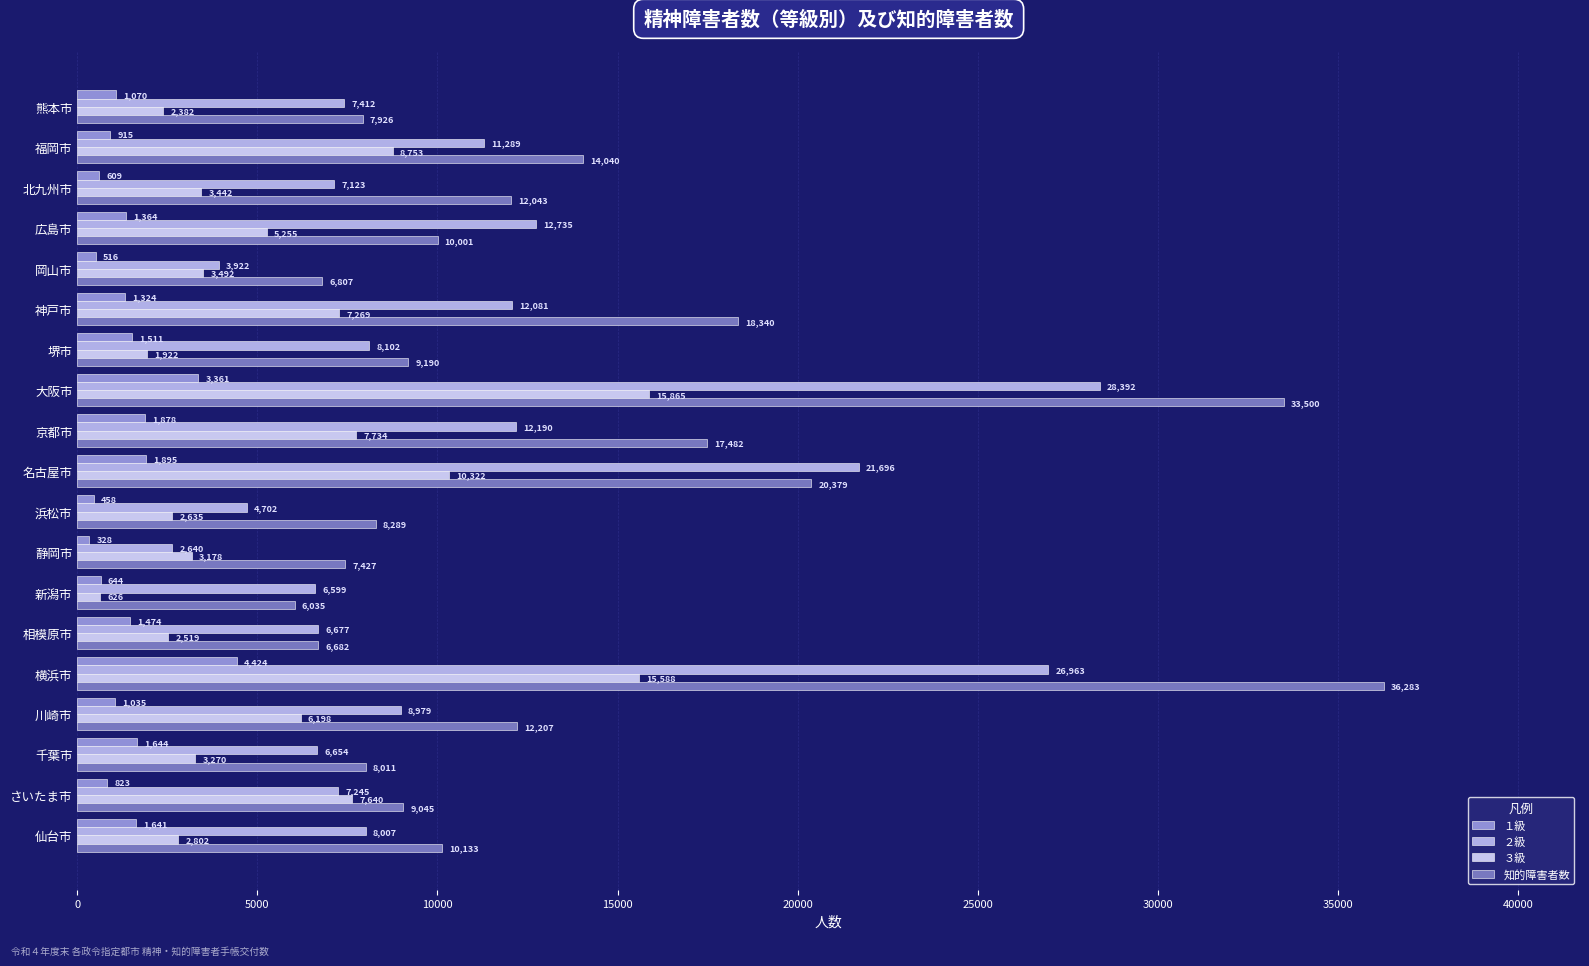

How many categories are shown in the chart?

19